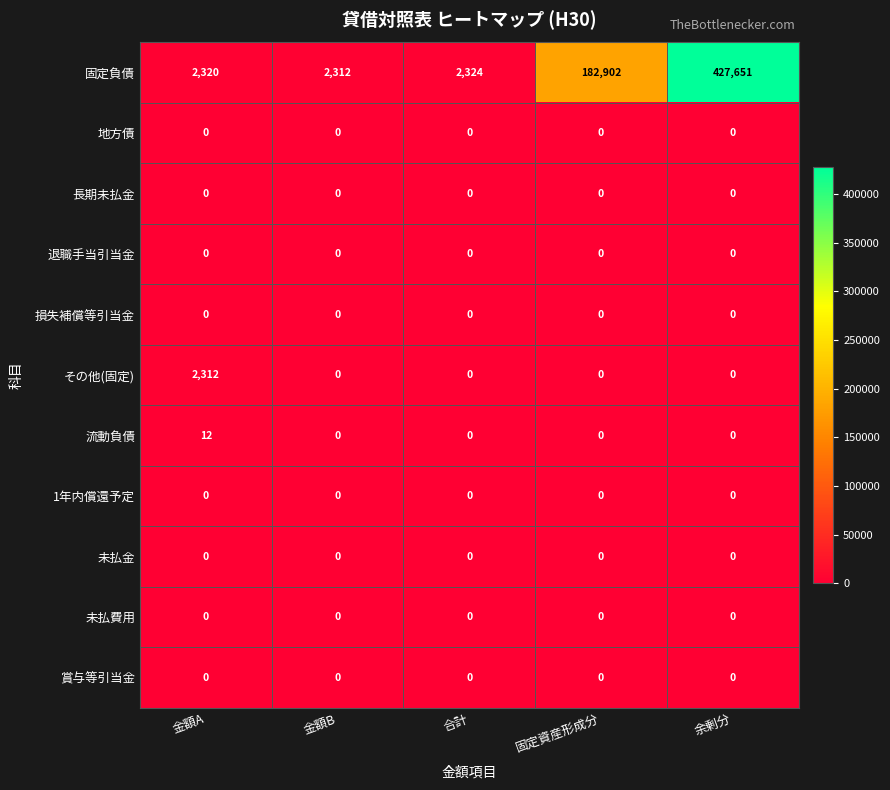

What is the maximum value shown in the chart?

427651